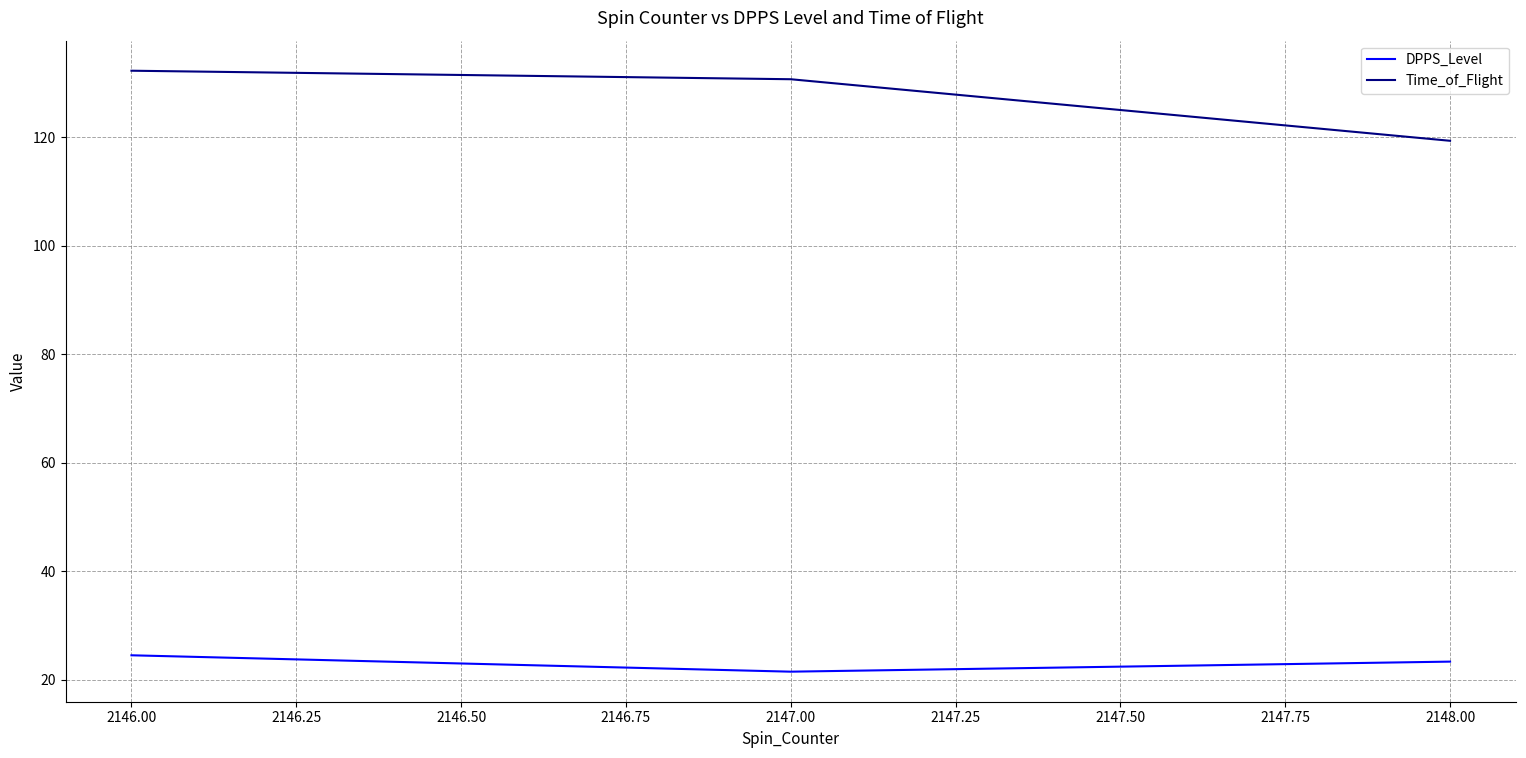

List the series in order of their overall mean, highest first.

Time_of_Flight, DPPS_Level